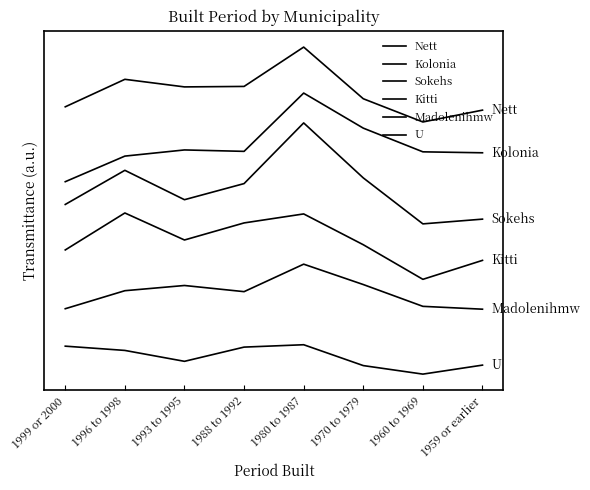

What is the highest value of the Madolenihmw series?

260